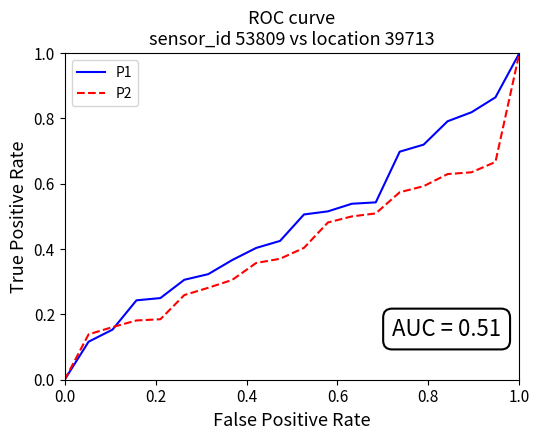

True or false: P1 has more than 2 interior local peaks.

False